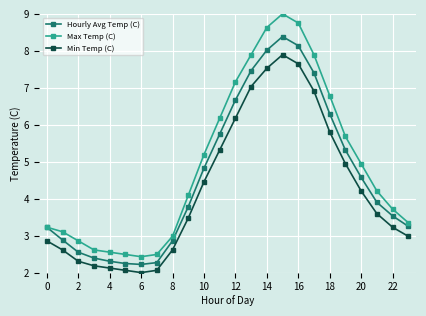

What is the value of the Hourly Avg Temp (C) point at the 3rd from the left?

2.6